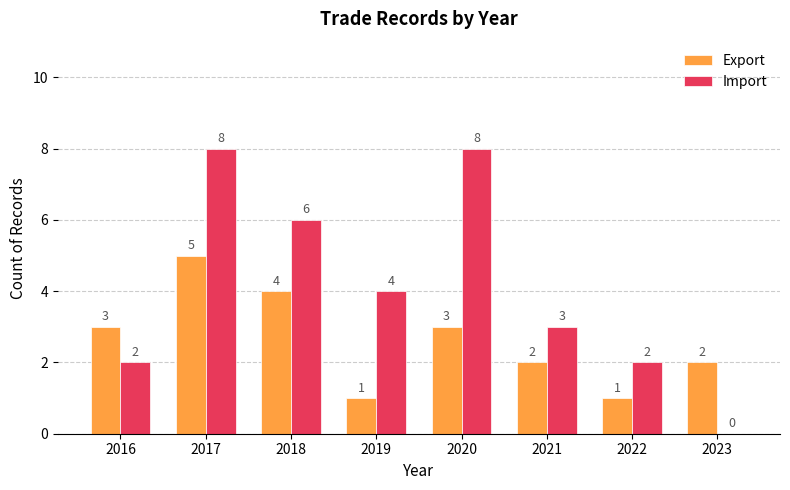

What is the sum of all Import values?

33